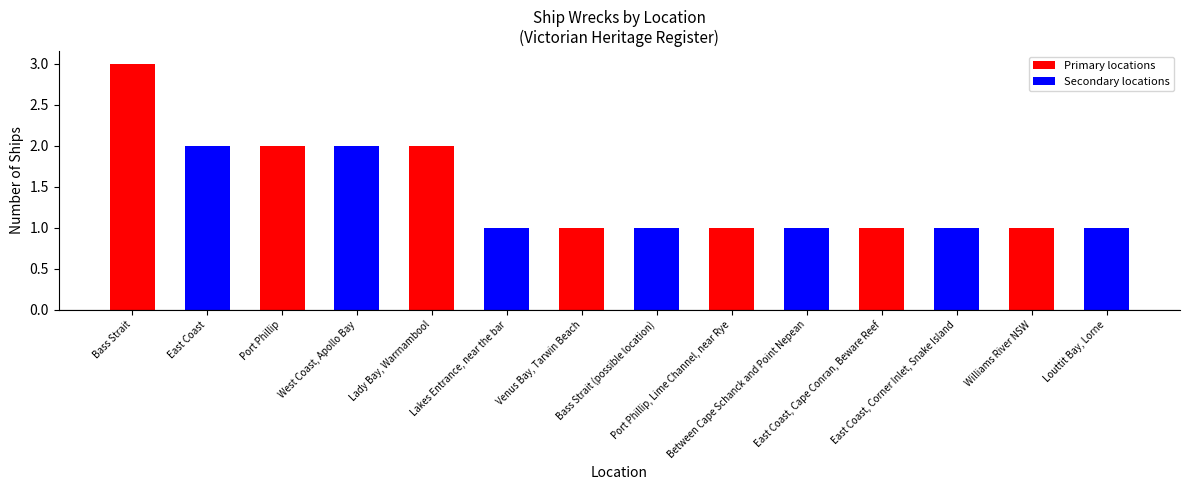

How many values are between 1 and 2?

13